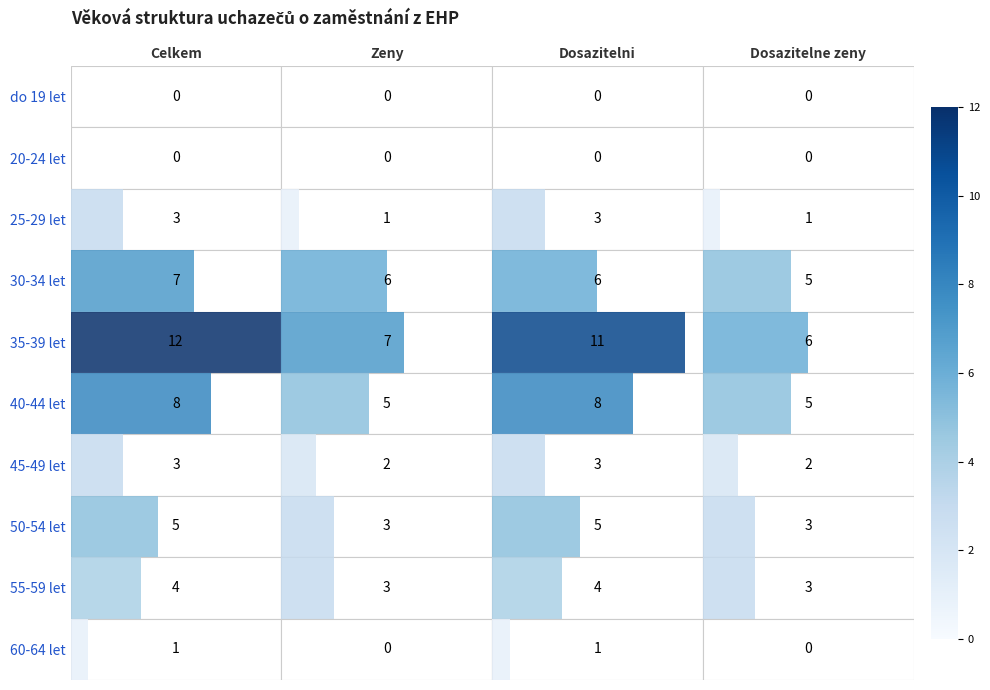

The value of 30-34 let at Zeny is 6. True or false?

True